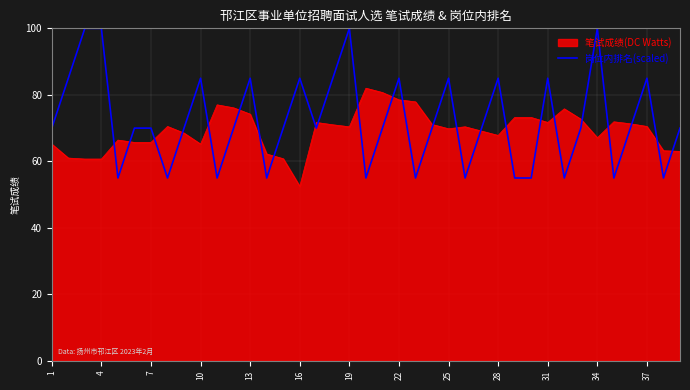

Which series has the widest spread of values?

岗位内排名(scaled)